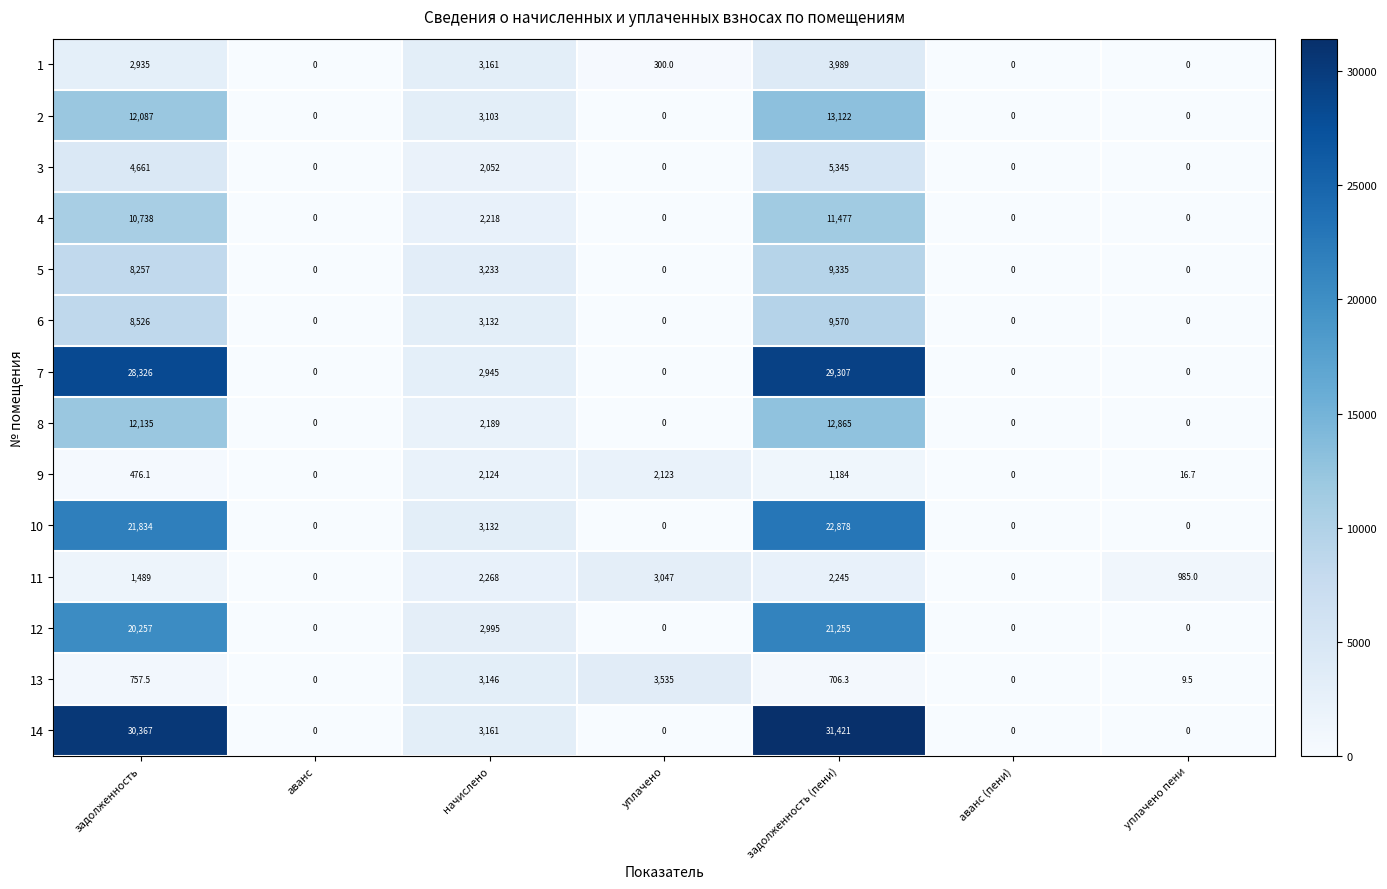

What is the difference between the 7 values at аванс (пени) and задолженность?

28326.0